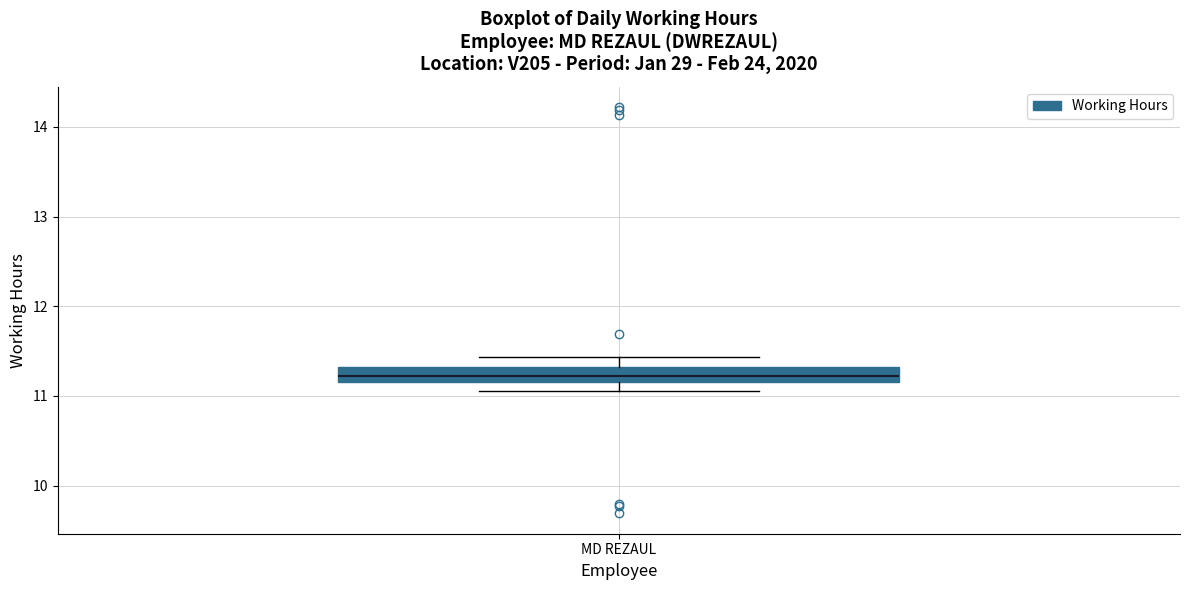

Where is the upper edge of the box for MD REZAUL on the y-axis? The values are not printed on the chart, so give them approximately, as read against the axis.

11.3